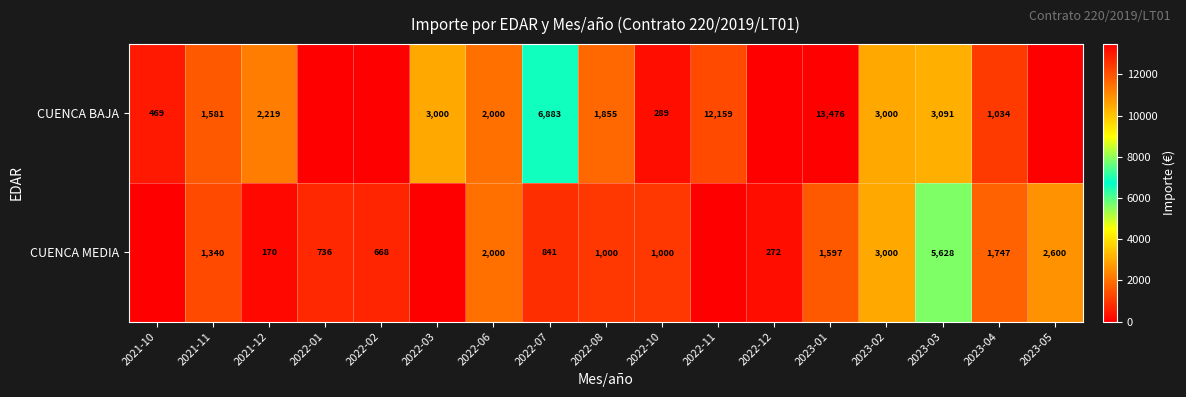

The value of CUENCA MEDIA at 2022-12 is 272. True or false?

True